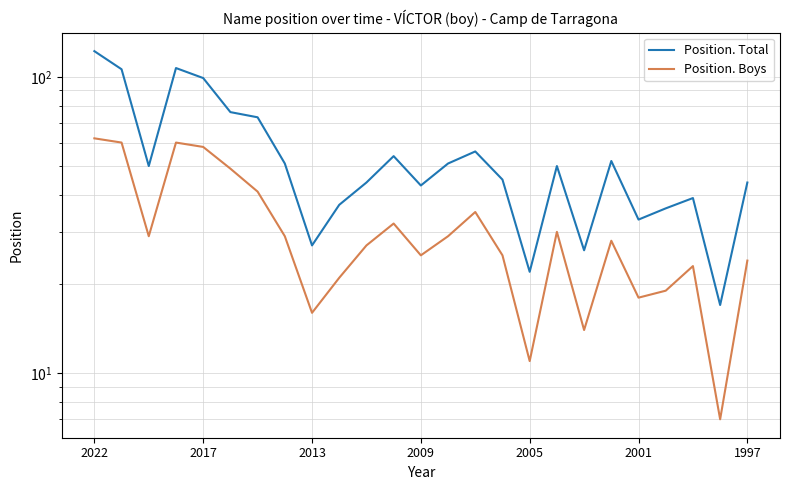

Which category has the highest value across all series?

2022